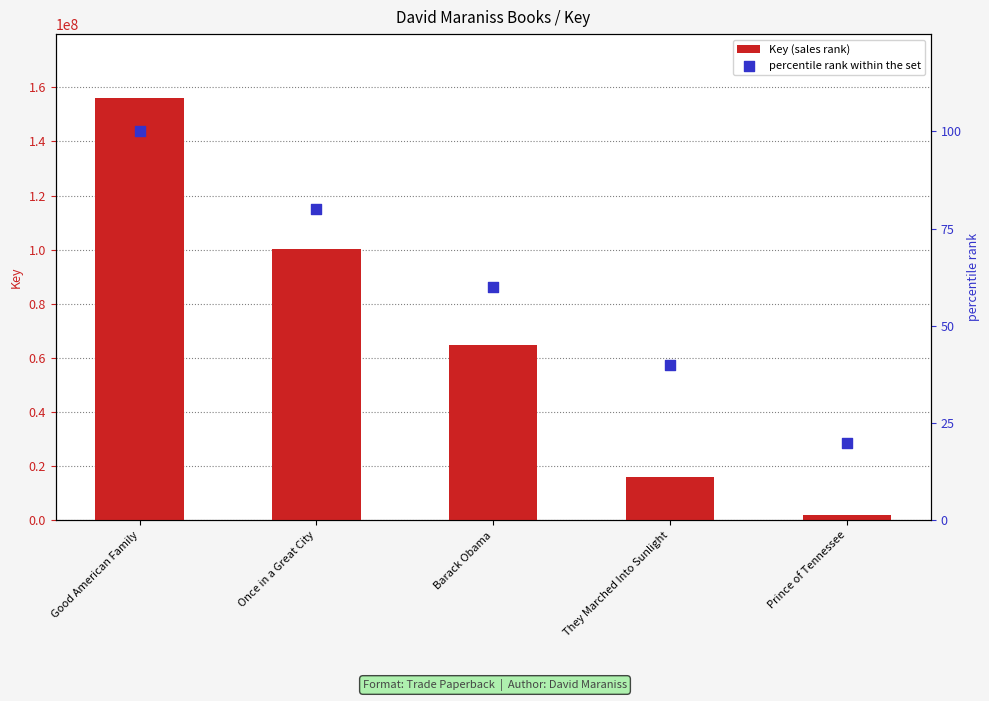

At which category is the sum across all series the highest?

Good American Family